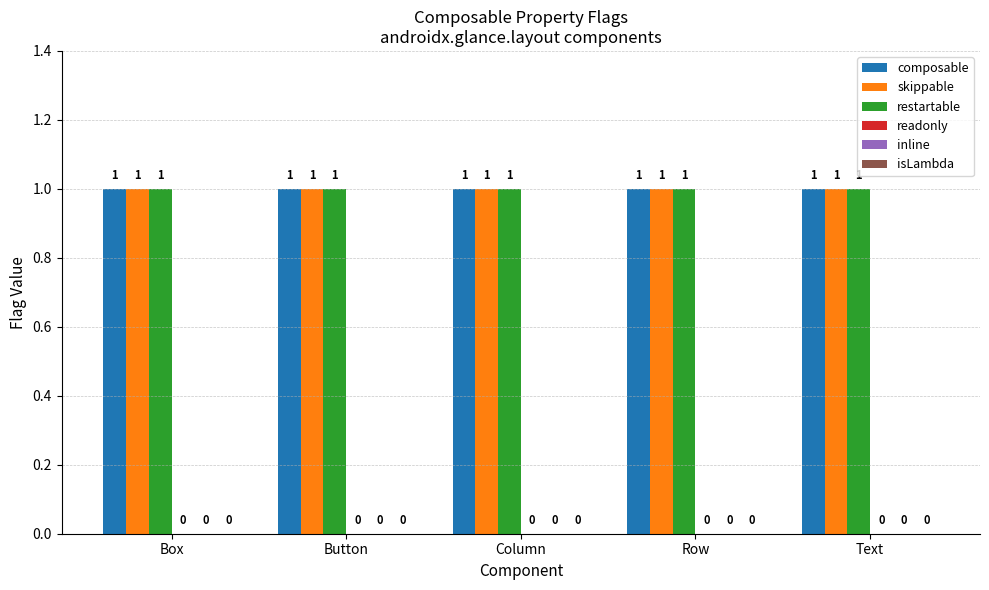

Reading right to left, what are all the values shown in this chart?

composable: Text=1	Row=1	Column=1	Button=1	Box=1
skippable: Text=1	Row=1	Column=1	Button=1	Box=1
restartable: Text=1	Row=1	Column=1	Button=1	Box=1
readonly: Text=0	Row=0	Column=0	Button=0	Box=0
inline: Text=0	Row=0	Column=0	Button=0	Box=0
isLambda: Text=0	Row=0	Column=0	Button=0	Box=0